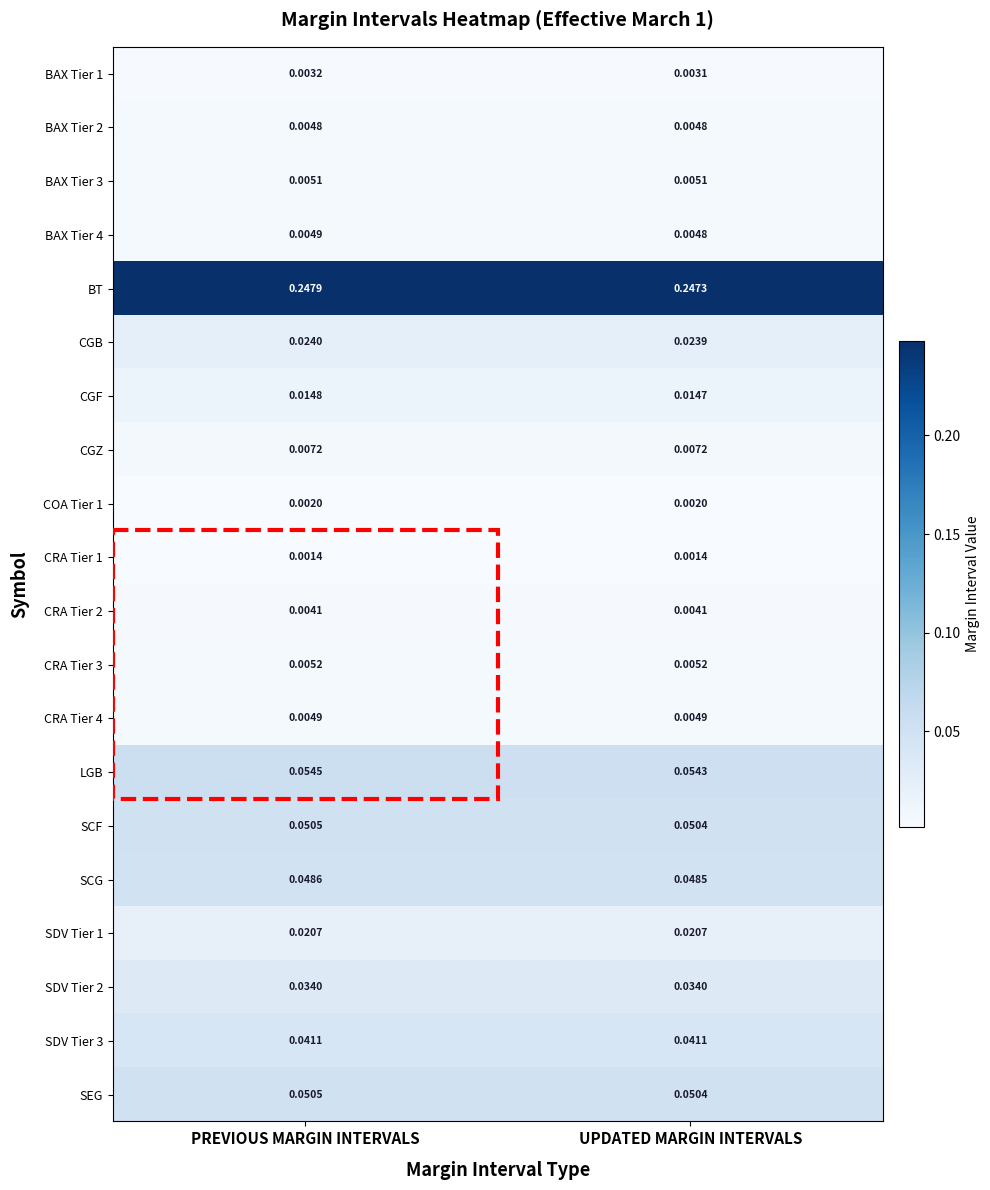

Which series changed the most between PREVIOUS MARGIN INTERVALS and UPDATED MARGIN INTERVALS?

BT